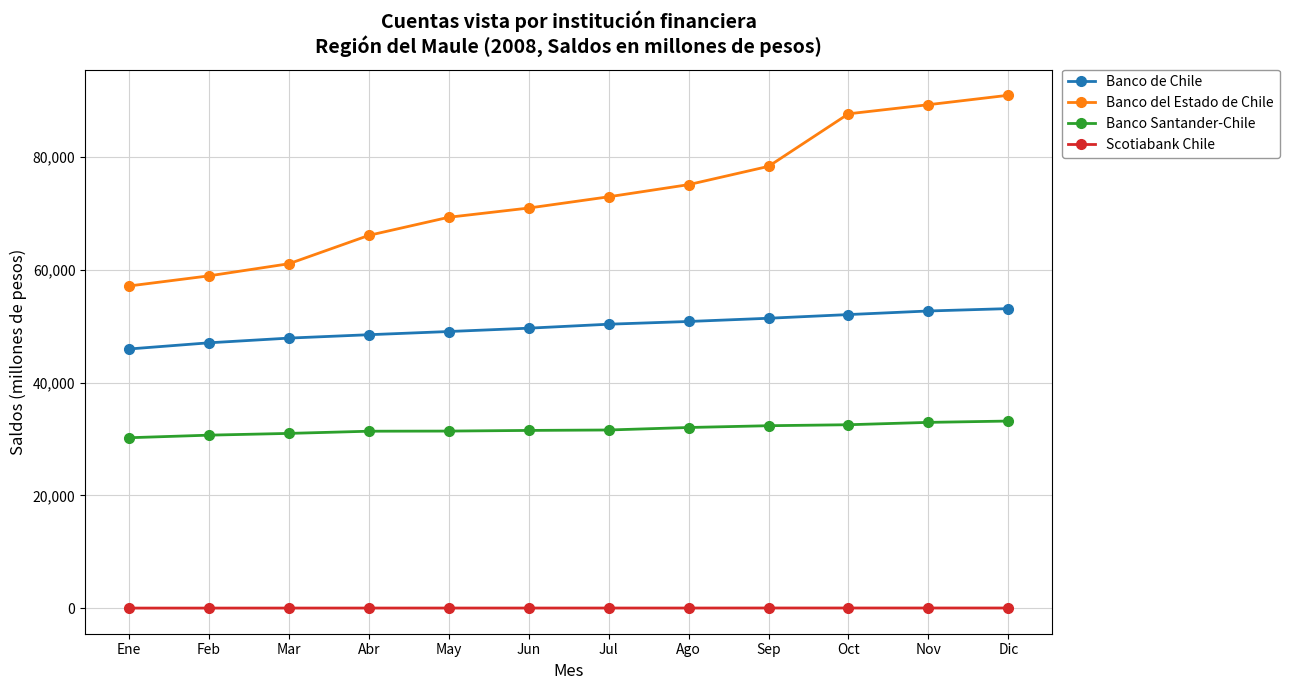

What are all the series names shown in the legend?

Banco de Chile, Banco del Estado de Chile, Banco Santander-Chile, Scotiabank Chile